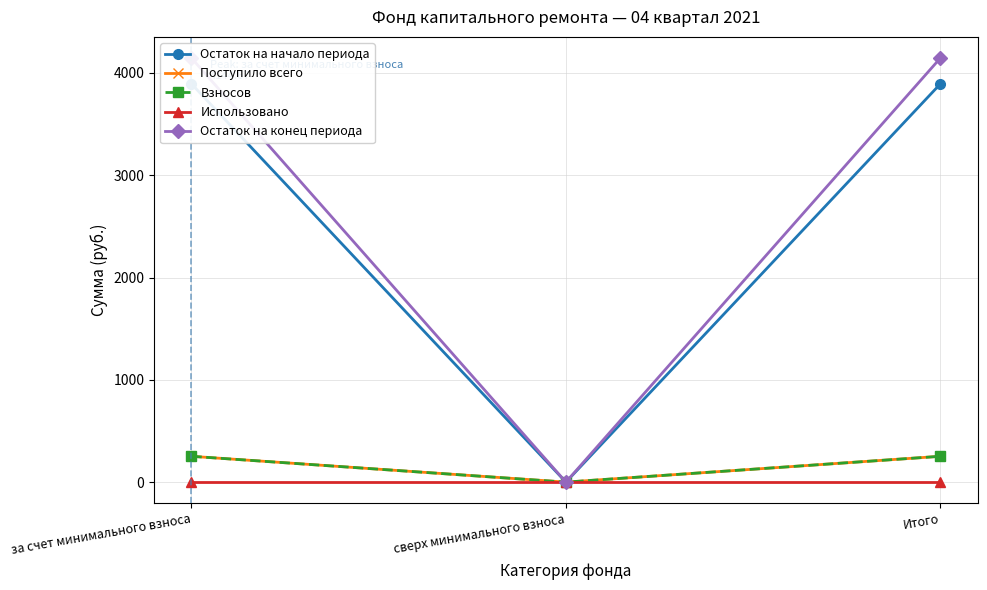

Which series has the widest spread of values?

Остаток на конец периода